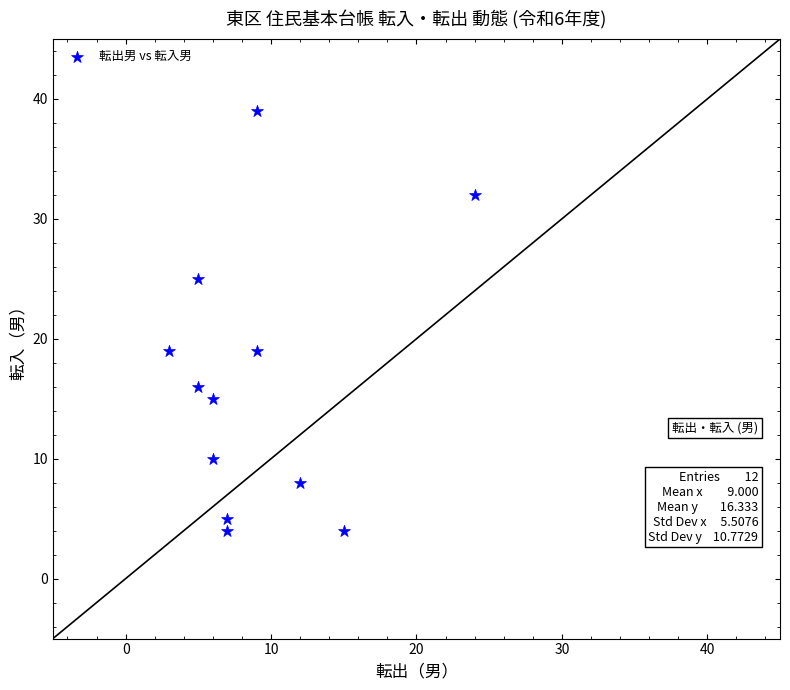

What is the average X value?

9